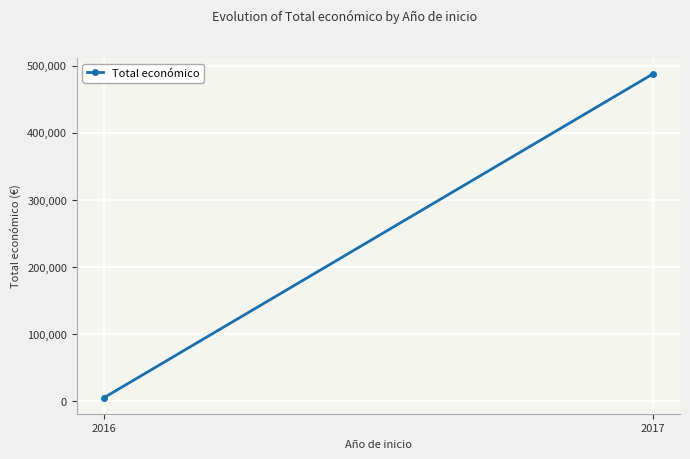

Reading left to right, extract all data points from this chart.

5718	487486